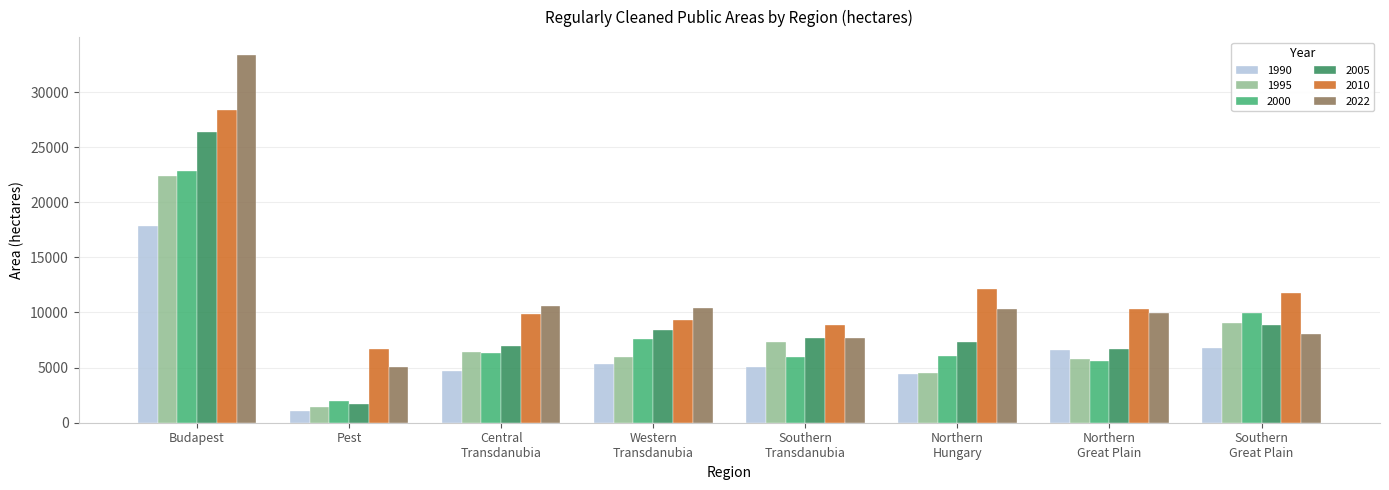

What is the spread (max minus min) of values at Southern
Great Plain?

5072.4